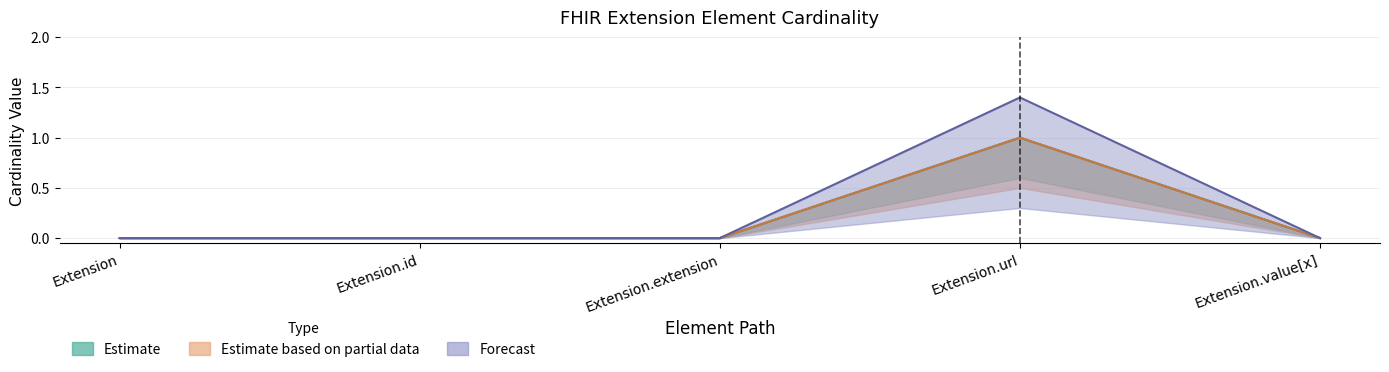

The value of Min at Extension is 0. True or false?

False